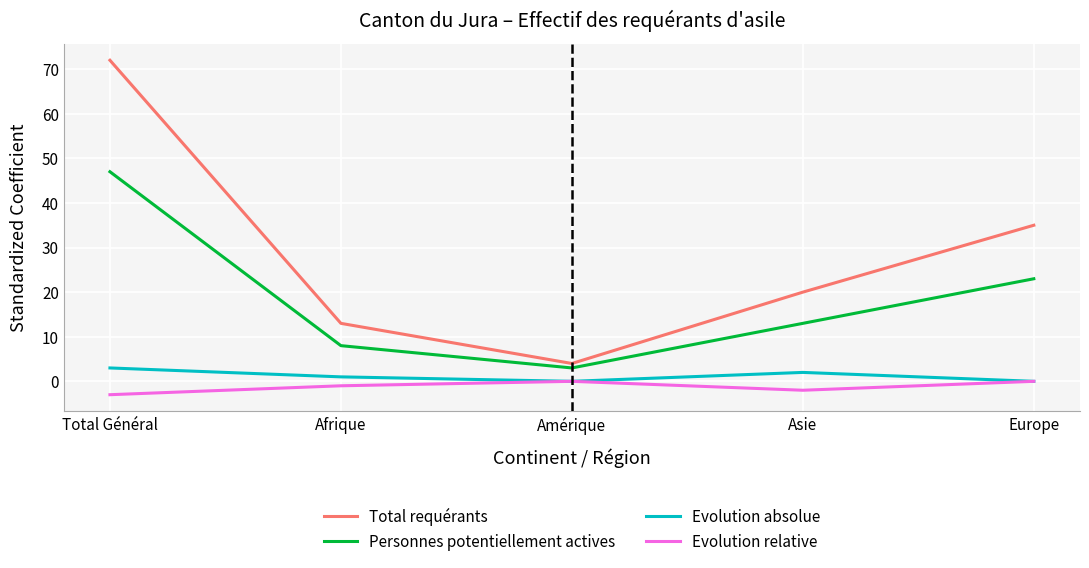

Reading left to right, transcribe all the data shown in this chart.

Total requérants: 72	13	4	20	35
Personnes potentiellement actives: 47	8	3	13	23
Evolution absolue: 3	1	0	2	0
Evolution relative: -3	-1	0	-2	0